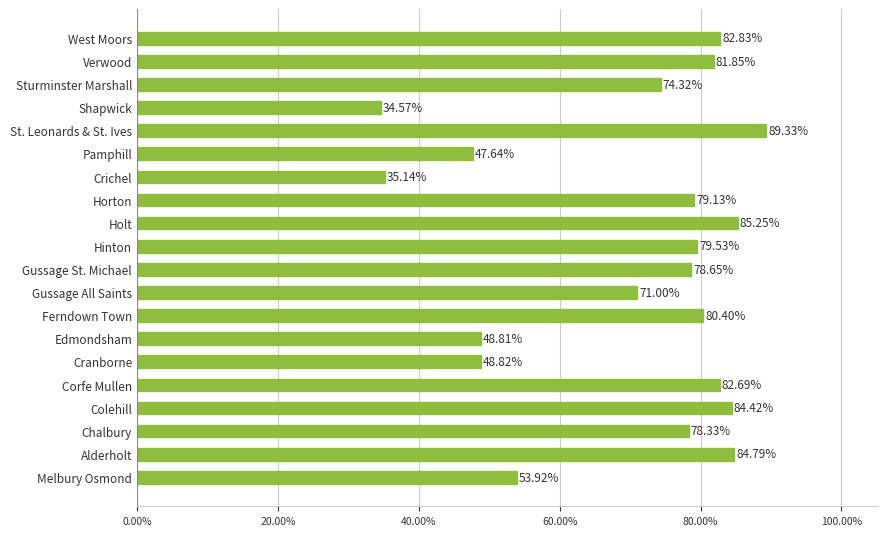

Approximately how many times larger is the value at Shapwick compared to Pamphill?

0.7